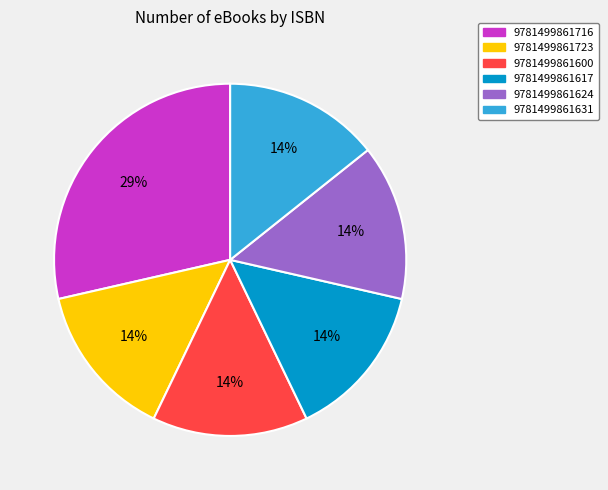

Count the number of slices in the pie.

6